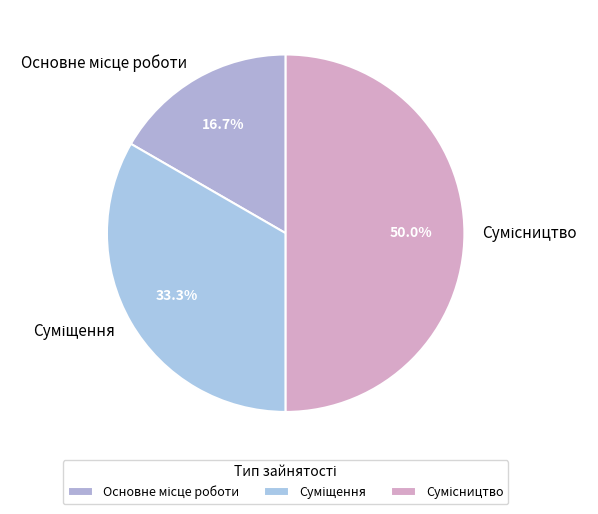

Is Суміщення the majority of the pie?

No